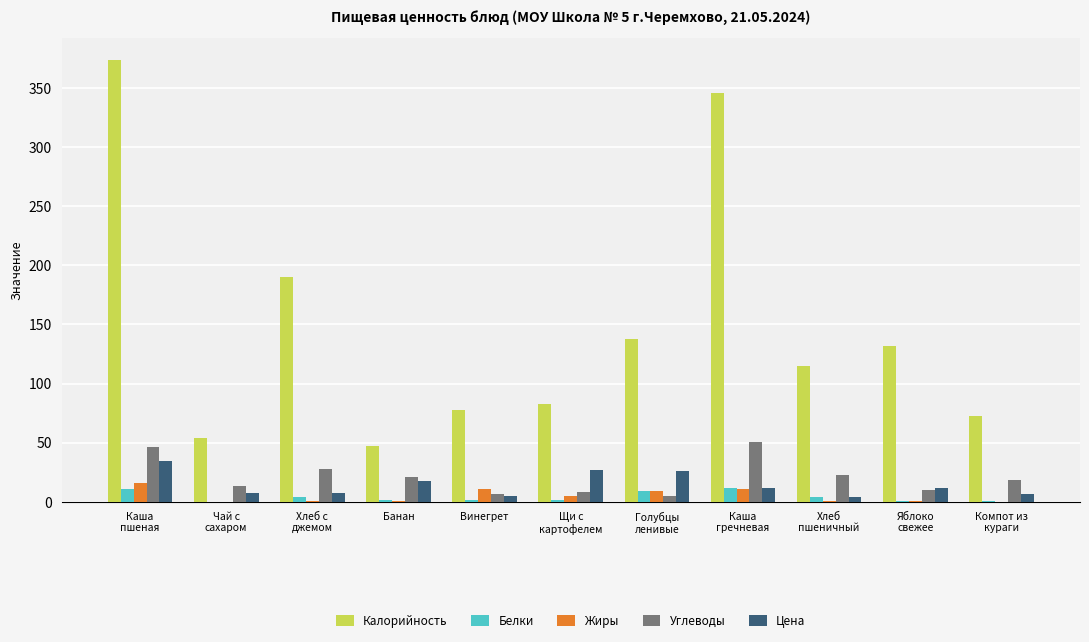

What is the average value of the Калорийность series?

148.1